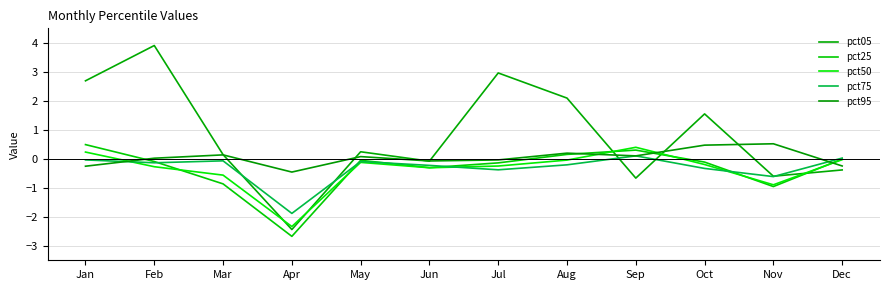

Reading left to right, transcribe all the data shown in this chart.

pct05: 2.7	3.9	0.1	-2.4	0.2	-0.1	3.0	2.1	-0.7	1.5	-0.6	-0.4
pct25: 0.5	-0.1	-0.9	-2.7	-0.1	-0.3	-0.1	0.2	0.3	-0.1	-1.0	-0.0
pct50: 0.2	-0.3	-0.6	-2.3	-0.1	-0.3	-0.2	-0.0	0.4	-0.2	-0.9	-0.0
pct75: -0.0	-0.1	-0.1	-1.9	-0.1	-0.2	-0.4	-0.2	0.1	-0.3	-0.6	0.0
pct95: -0.3	0.0	0.1	-0.5	0.1	-0.1	-0.0	0.2	0.1	0.5	0.5	-0.2